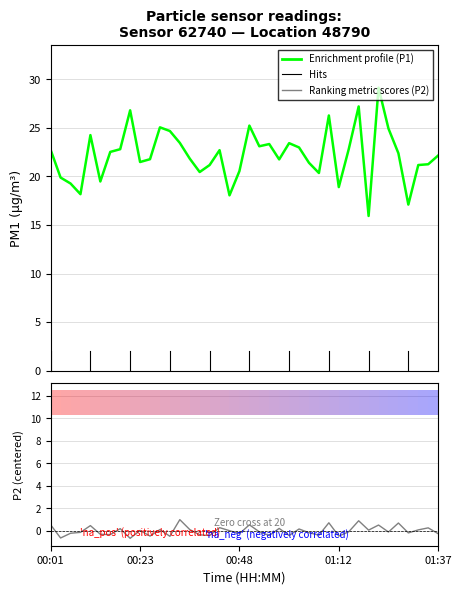

Reading left to right, list all the values displayed in this chart.

Enrichment profile (P1): 22.7	19.9	19.3	18.2	24.2	19.5	22.5	22.8	26.8	21.5	21.8	25.1	24.7	23.4	21.8	20.4	21.2	22.7	18.1	20.6	25.2	23.1	23.3	21.8	23.4	23.0	21.4	20.4	26.3	18.9	22.8	27.2	15.9	29.1	24.9	22.4	17.1	21.2	21.2	22.1
Ranking metric scores (P2): 0.5	-0.6	-0.2	-0.1	0.5	-0.3	-0.3	0.2	-0.7	0.0	-0.5	0.1	-0.5	1.0	0.1	-0.4	-0.4	0.3	0.0	-0.3	0.5	-0.1	-0.4	0.2	-0.4	0.2	-0.2	-0.4	0.7	-0.5	-0.1	0.9	0.1	0.5	-0.1	0.7	-0.2	0.1	0.3	-0.3